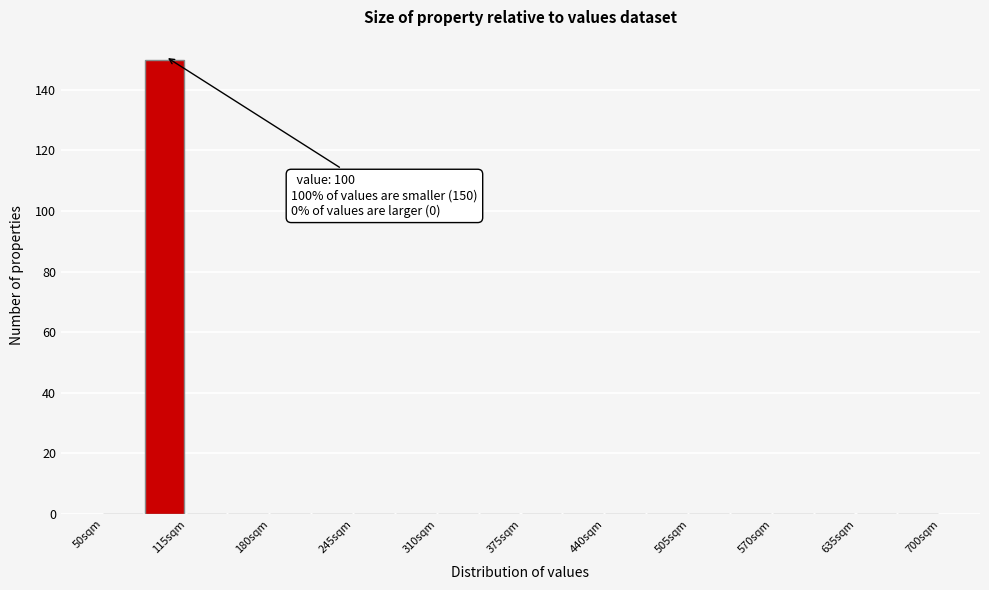

Around what value on the x-axis is the tallest bar? Give the approximate position of its centre, as read against the axis.

100